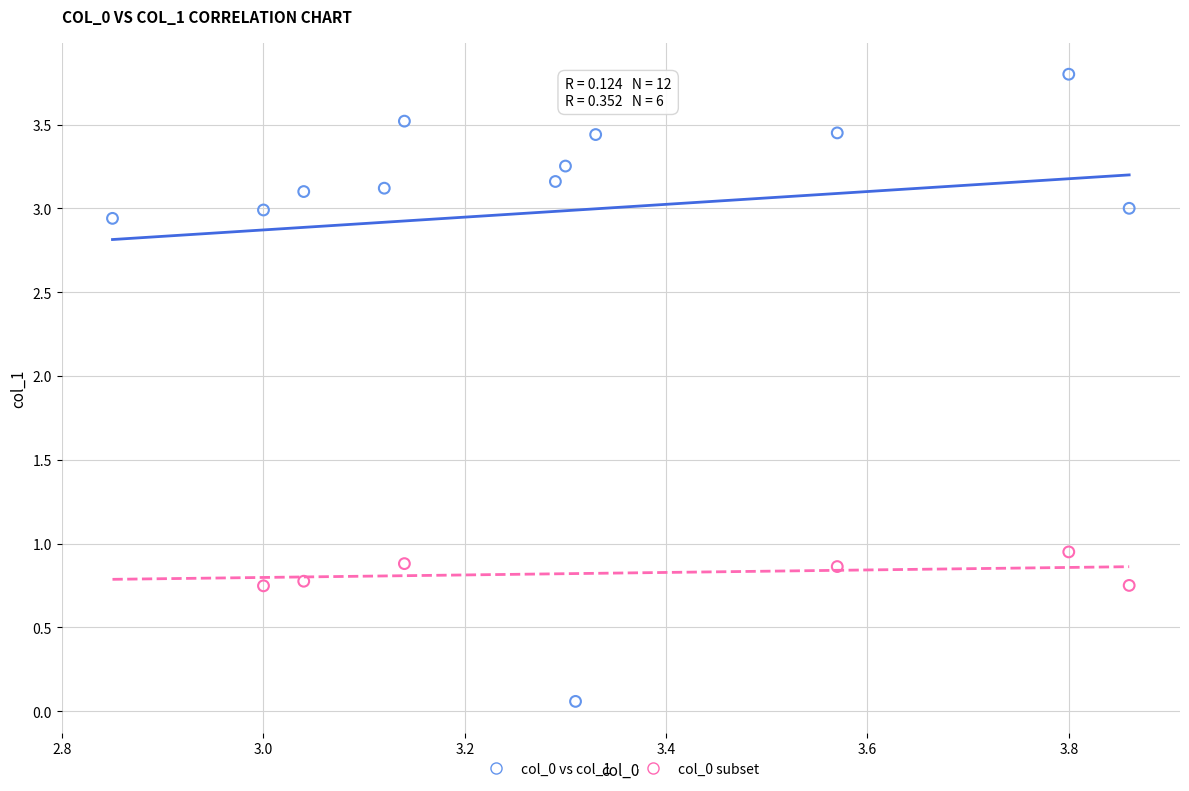

Which series has the largest Y range (max minus min)?

col_0 vs col_1